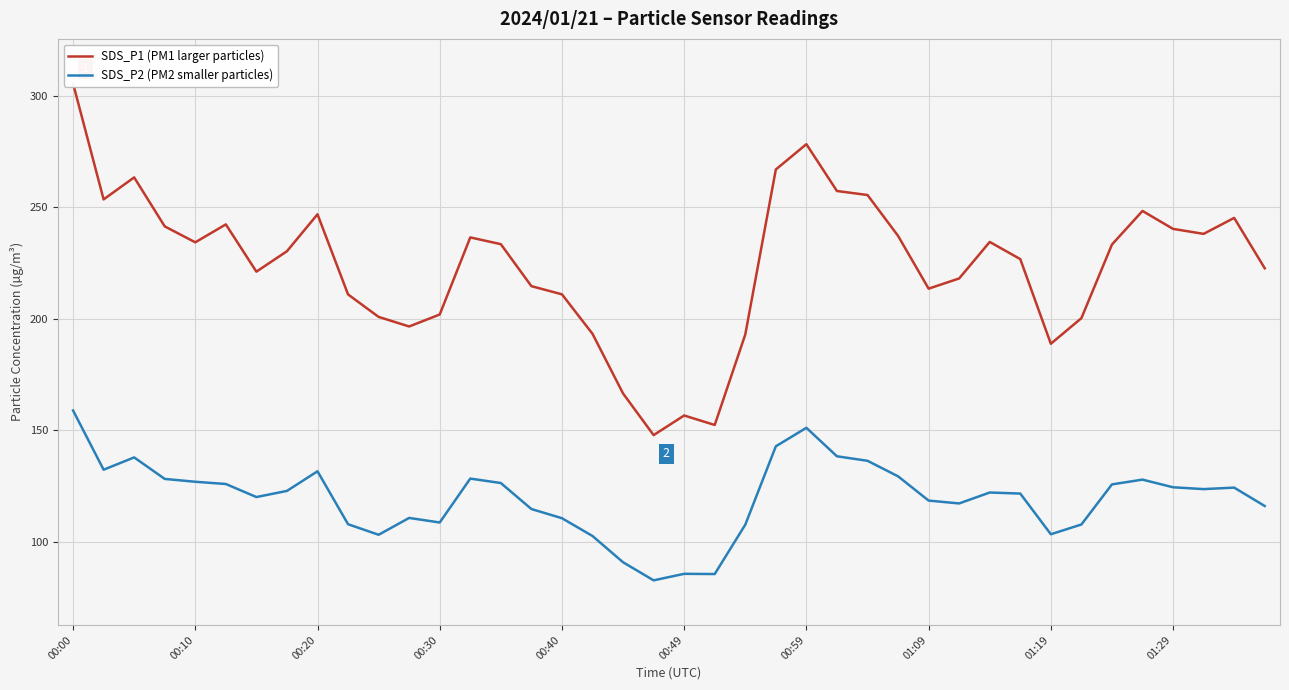

At which category does the chart reach its peak across all series?

00:00